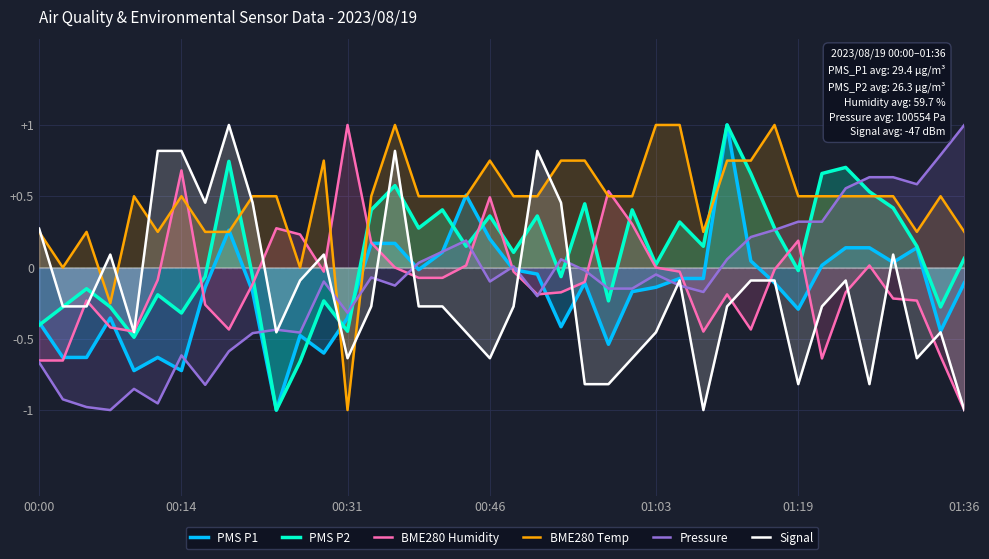

Which series has the largest total across all categories?

BME280 Temp